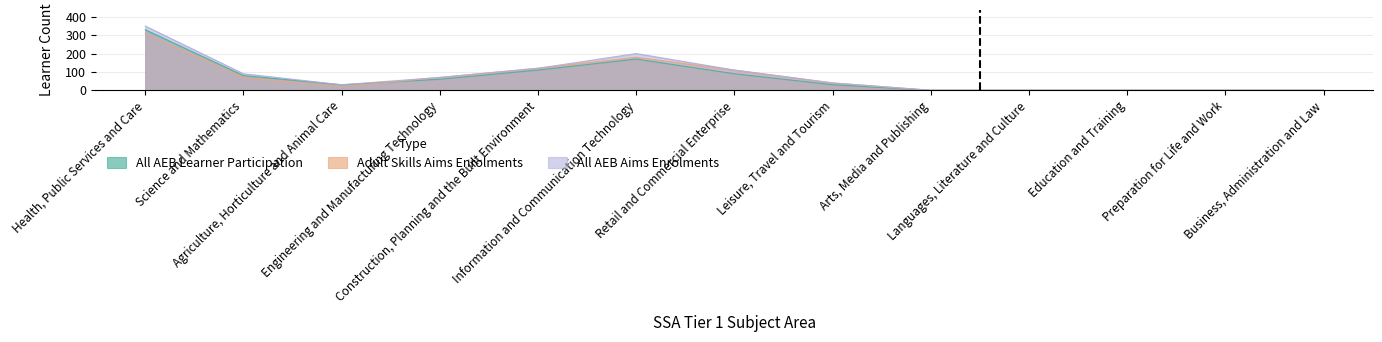

Reading left to right, list all the values displayed in this chart.

All AEB Learner Participation: Health, Public Services and Care=330	Science and Mathematics=80	Agriculture, Horticulture and Animal Care=30	Engineering and Manufacturing Technology=60	Construction, Planning and the Built Environment=110	Information and Communication Technology=170	Retail and Commercial Enterprise=90	Leisure, Travel and Tourism=30	Arts, Media and Publishing=0	Languages, Literature and Culture=0	Education and Training=0	Preparation for Life and Work=0	Business, Administration and Law=0
Adult Skills Aims Enrolments: Health, Public Services and Care=310	Science and Mathematics=70	Agriculture, Horticulture and Animal Care=20	Engineering and Manufacturing Technology=70	Construction, Planning and the Built Environment=120	Information and Communication Technology=180	Retail and Commercial Enterprise=110	Leisure, Travel and Tourism=40	Arts, Media and Publishing=0	Languages, Literature and Culture=0	Education and Training=0	Preparation for Life and Work=0	Business, Administration and Law=0
All AEB Aims Enrolments: Health, Public Services and Care=350	Science and Mathematics=90	Agriculture, Horticulture and Animal Care=30	Engineering and Manufacturing Technology=70	Construction, Planning and the Built Environment=120	Information and Communication Technology=200	Retail and Commercial Enterprise=110	Leisure, Travel and Tourism=40	Arts, Media and Publishing=0	Languages, Literature and Culture=0	Education and Training=0	Preparation for Life and Work=0	Business, Administration and Law=0